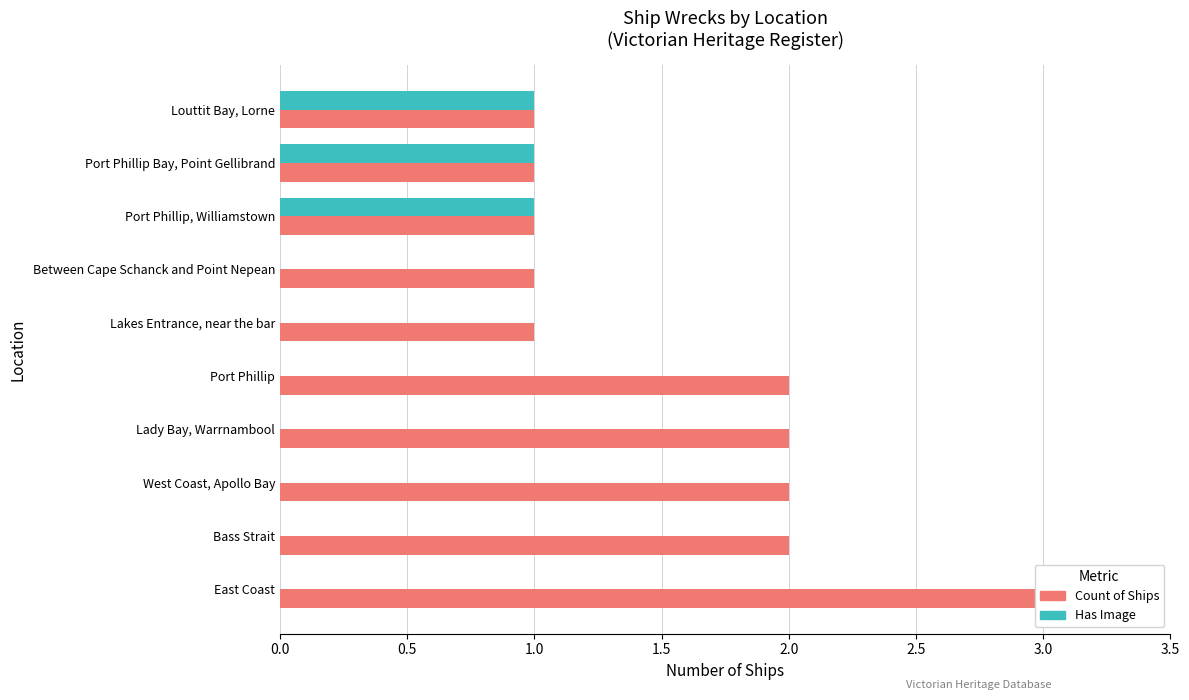

How many series are shown in this chart?

2